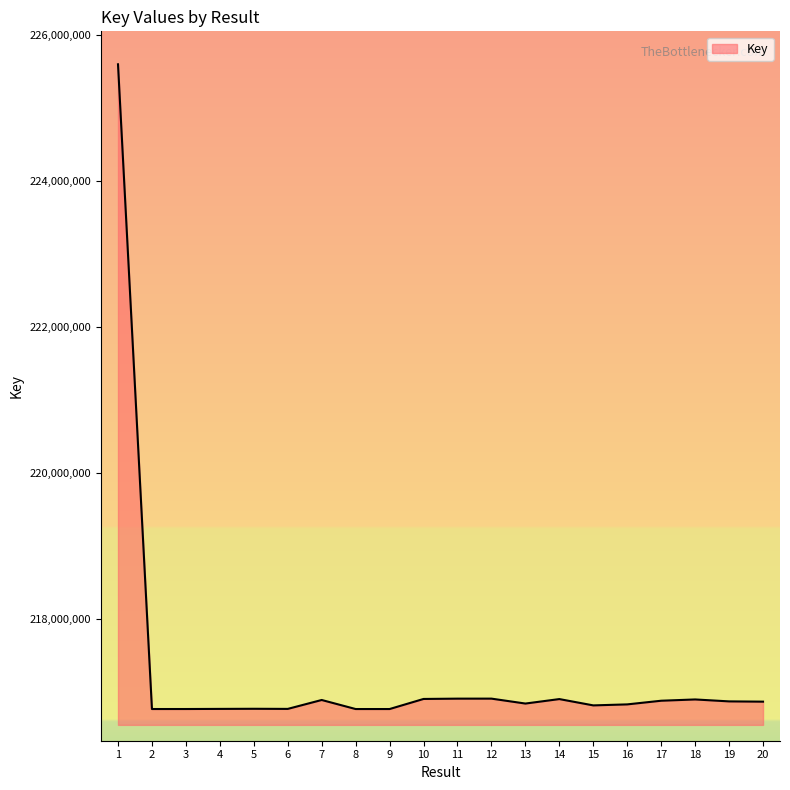

Approximately how many times larger is the value at 5 compared to 4?

1.0